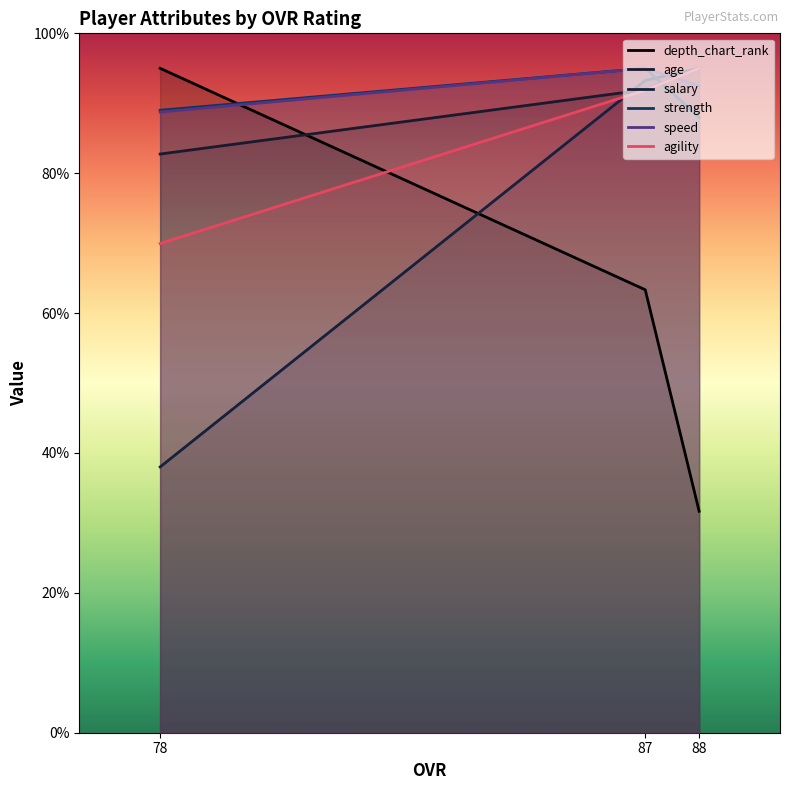

How many data points in depth_chart_rank are above 63?

2